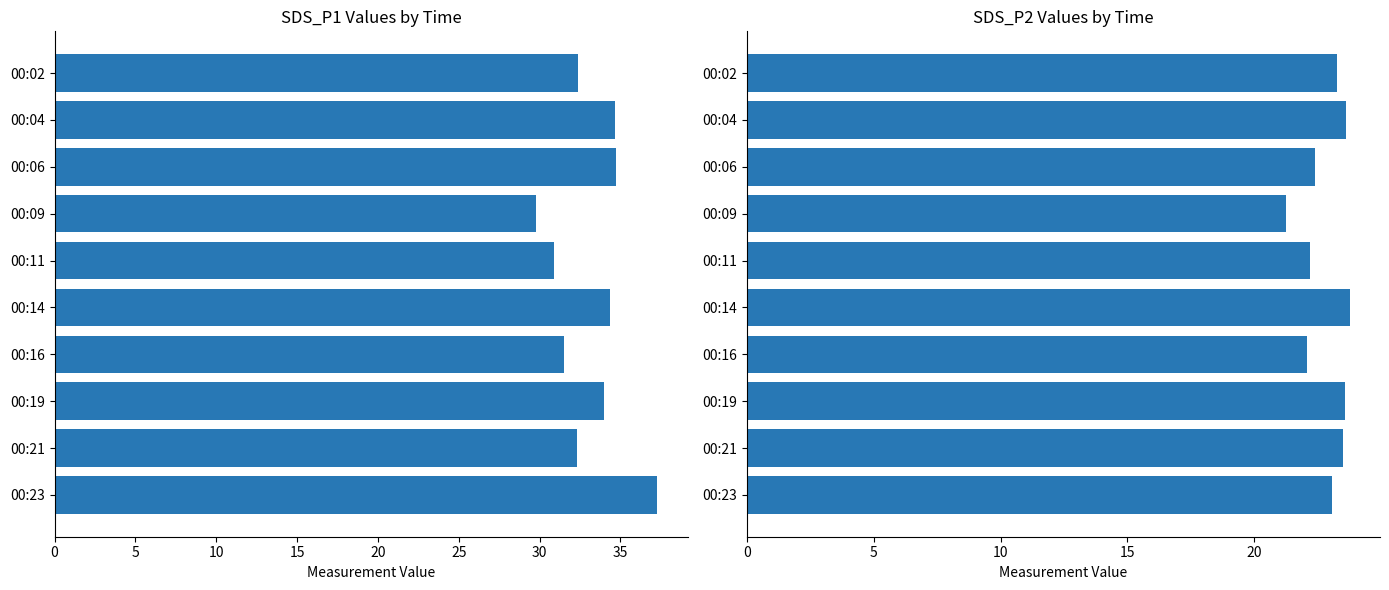

How many distinct data groups are displayed?

2